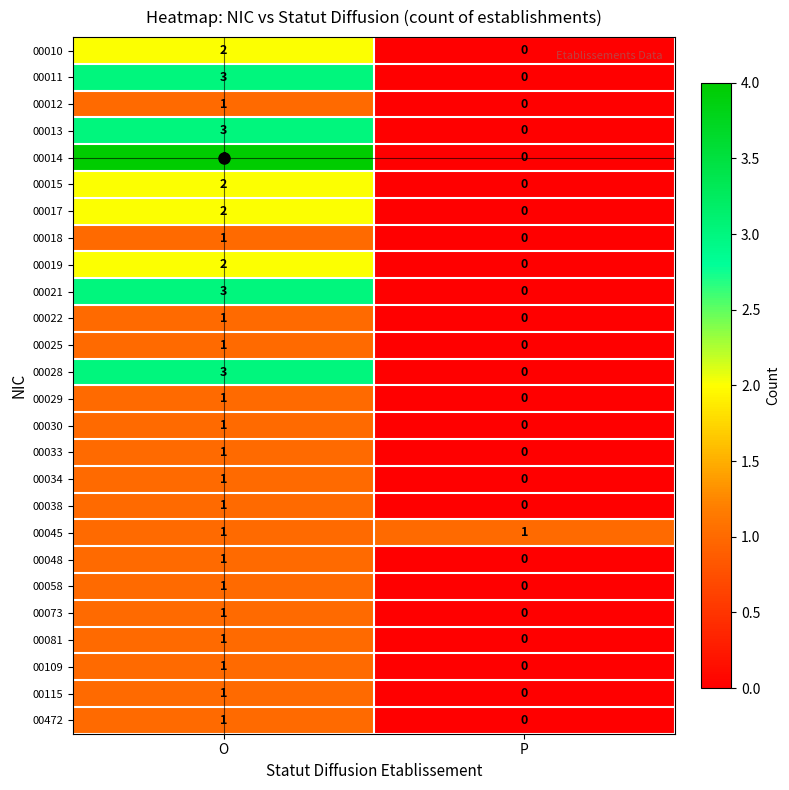

What is the sum of all 00028 values?

3